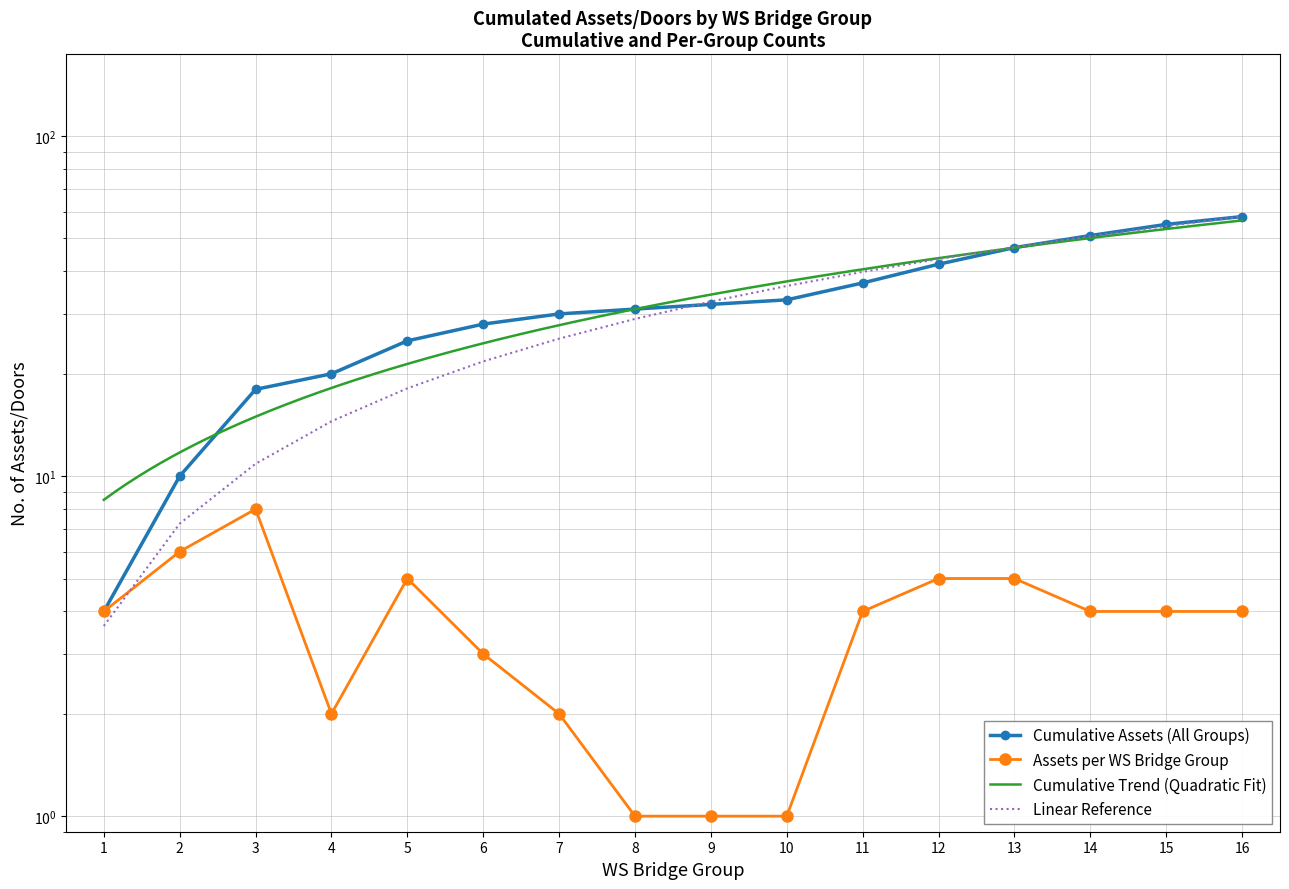

Where is the first local maximum?

3